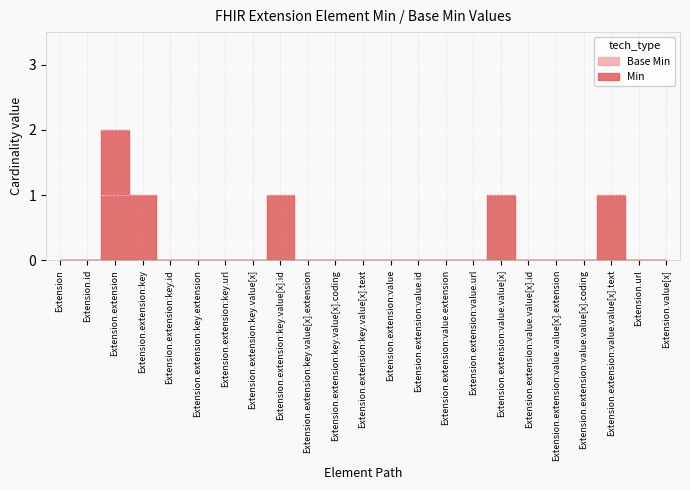

Which category has the lowest value in the Min series?

Extension